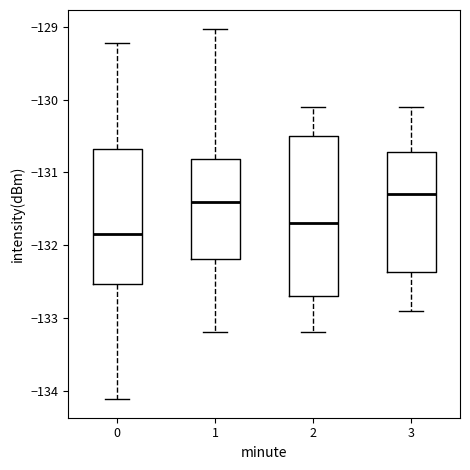

Reading left to right, transcribe this box plot: for each box, give where its median line is, the range the box spans, and where its two whiskers end, as read against the y-axis. The values are not printed on the chart, so give them approximately, as read against the axis.

0: median -131.8, box -132.5 to -130.7, whiskers -134.1 to -129.2
1: median -131.4, box -132.2 to -130.8, whiskers -133.2 to -129.0
2: median -131.7, box -132.7 to -130.5, whiskers -133.2 to -130.1
3: median -131.3, box -132.4 to -130.7, whiskers -132.9 to -130.1